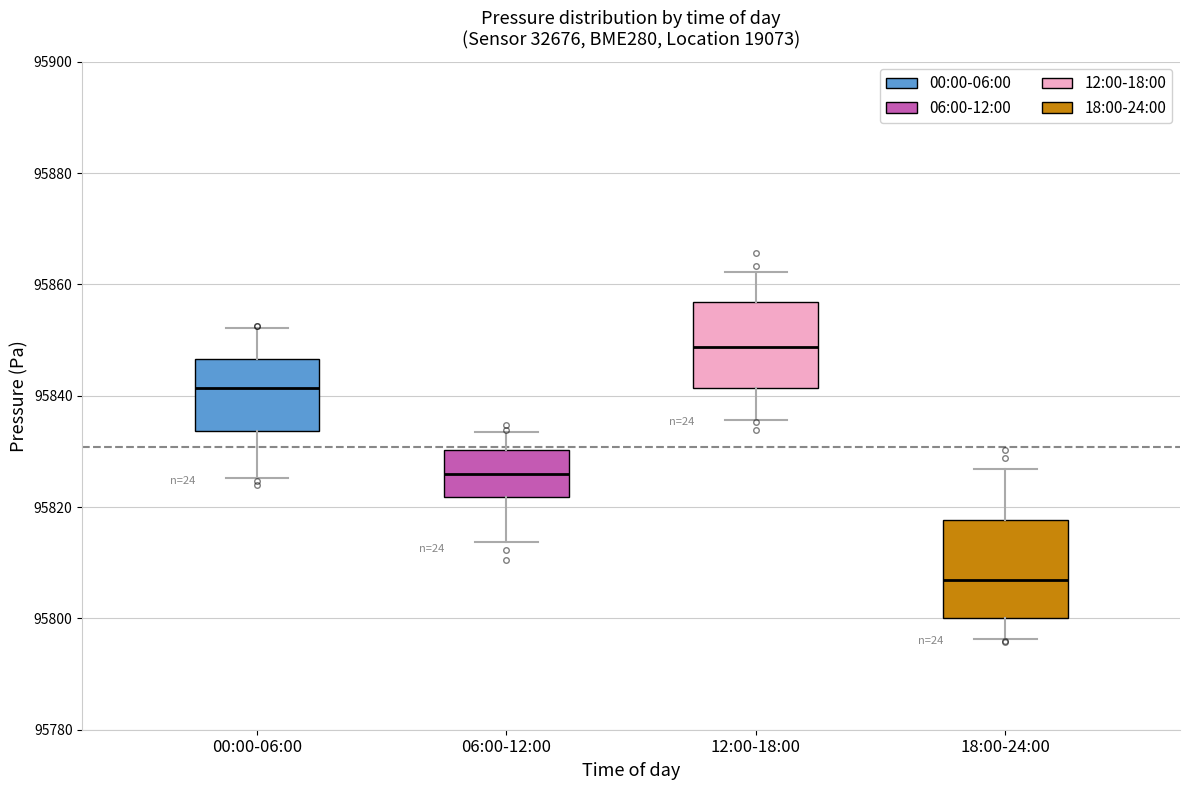

Reading left to right, transcribe this box plot: for each box, give where its median line is, the range the box spans, and where its two whiskers end, as read against the y-axis. The values are not printed on the chart, so give them approximately, as read against the axis.

00:00-06:00: median 95842, box 95834 to 95846, whiskers 95826 to 95852
06:00-12:00: median 95826, box 95822 to 95830, whiskers 95814 to 95834
12:00-18:00: median 95848, box 95842 to 95856, whiskers 95836 to 95862
18:00-24:00: median 95806, box 95800 to 95818, whiskers 95796 to 95826